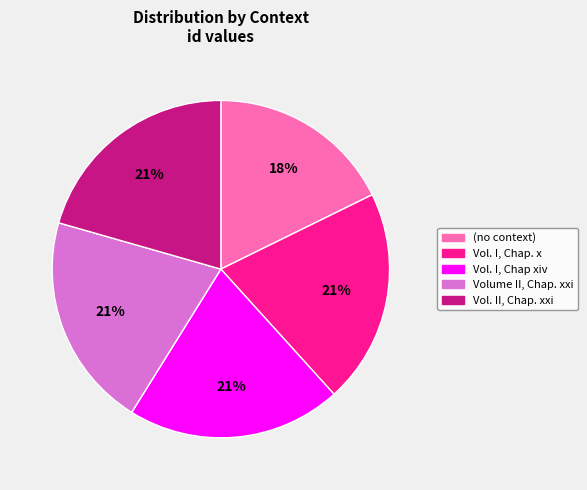

Is the sum of Vol. II, Chap. xxi and (no context) greater than half?

No